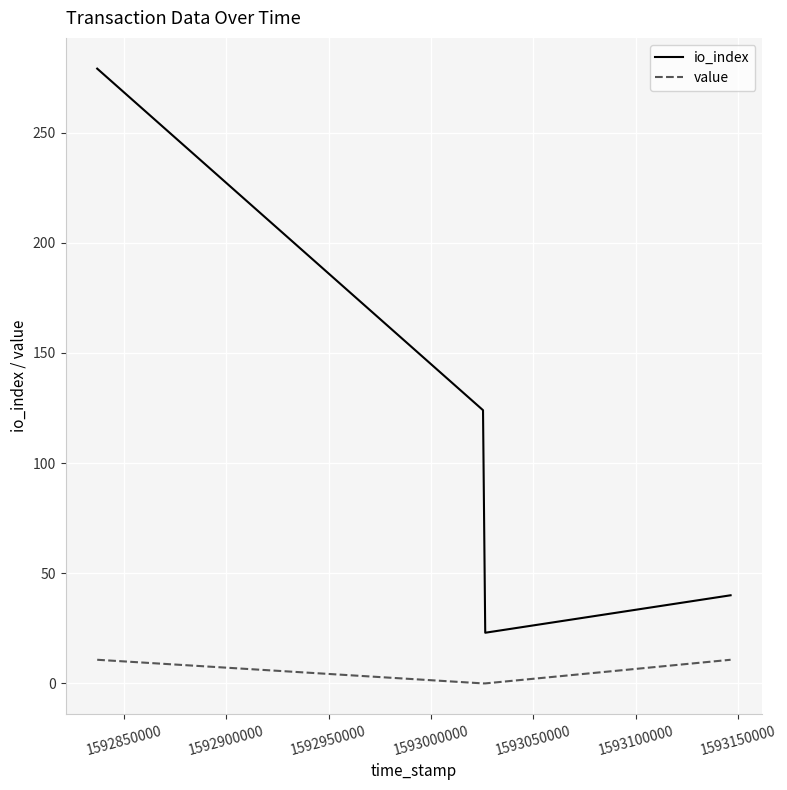

Rank the series by their average value, from highest to lowest.

io_index, value